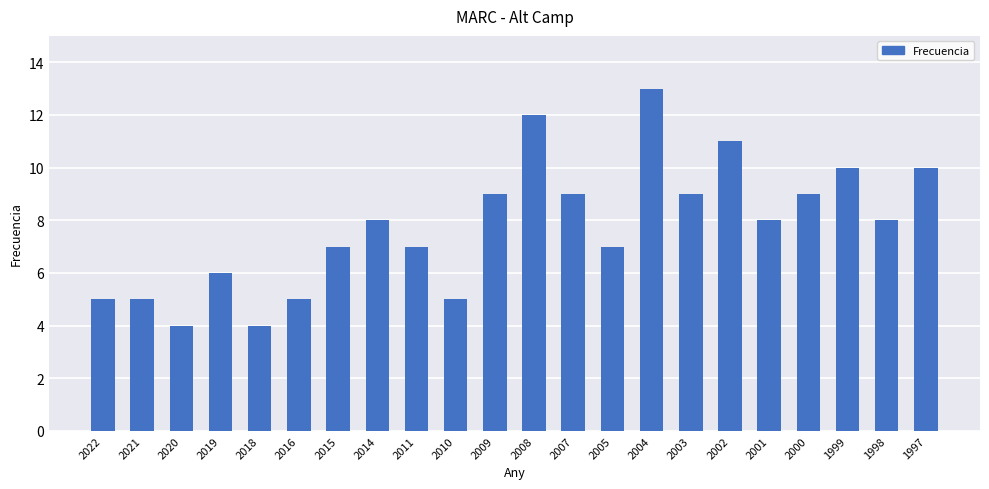

How many values are between 5 and 9?

15